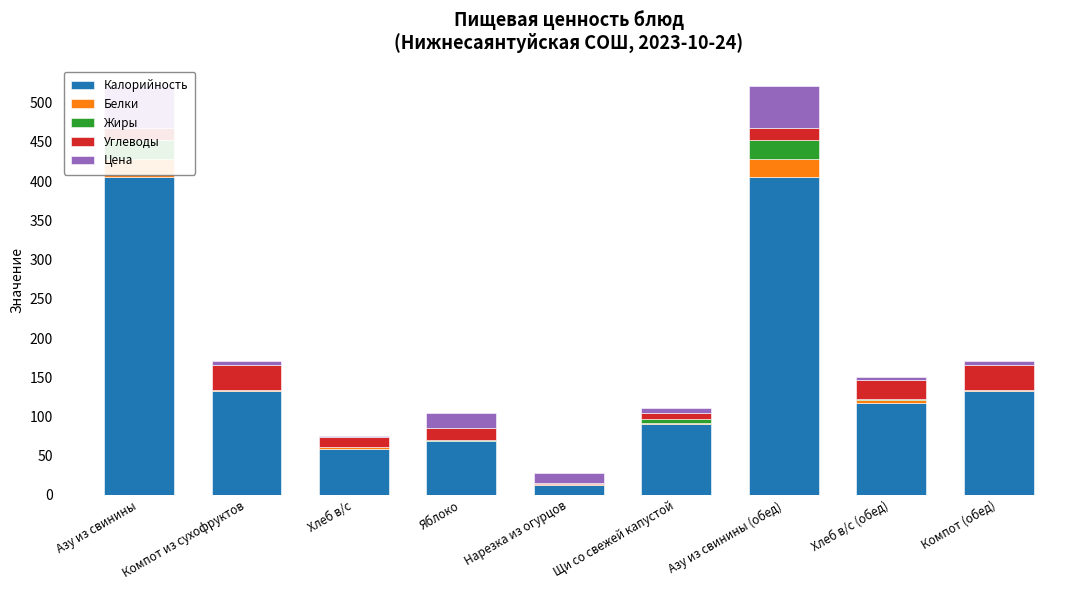

The Калорийность series shows 16.4 at Яблоко. True or false?

False